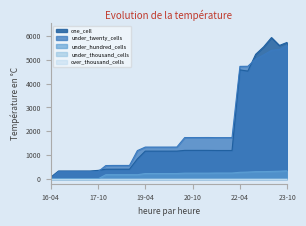

What is the value of the one_cell point at the 4th from the left?

333